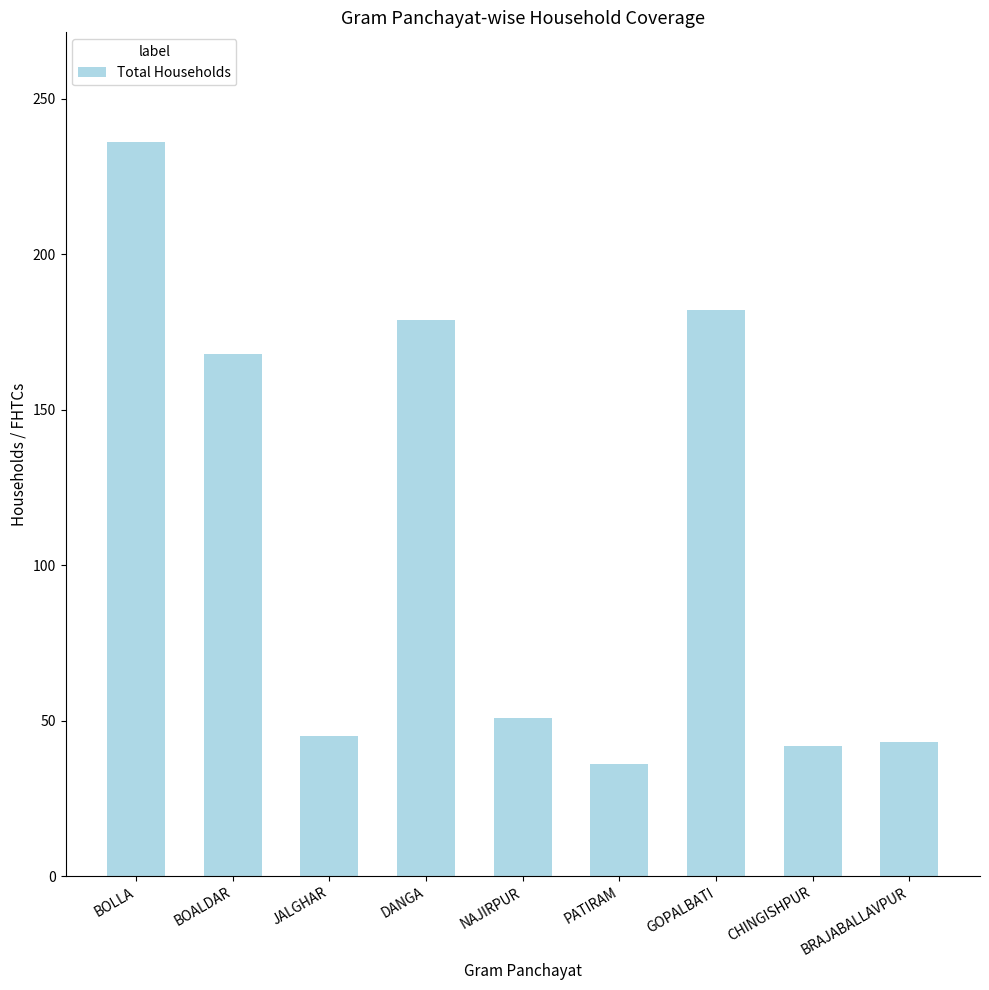

Is it true that the value at CHINGISHPUR is 76?

False